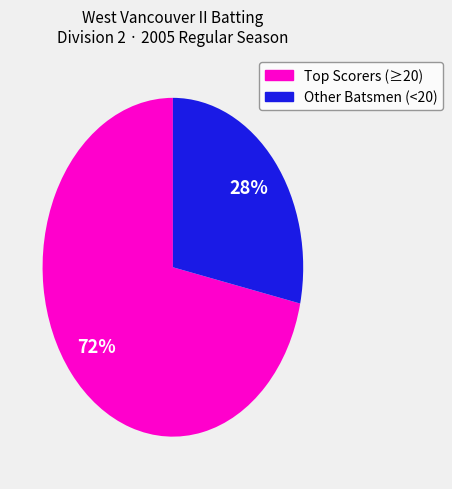

To the nearest percent, what is the average slice percentage?

50%